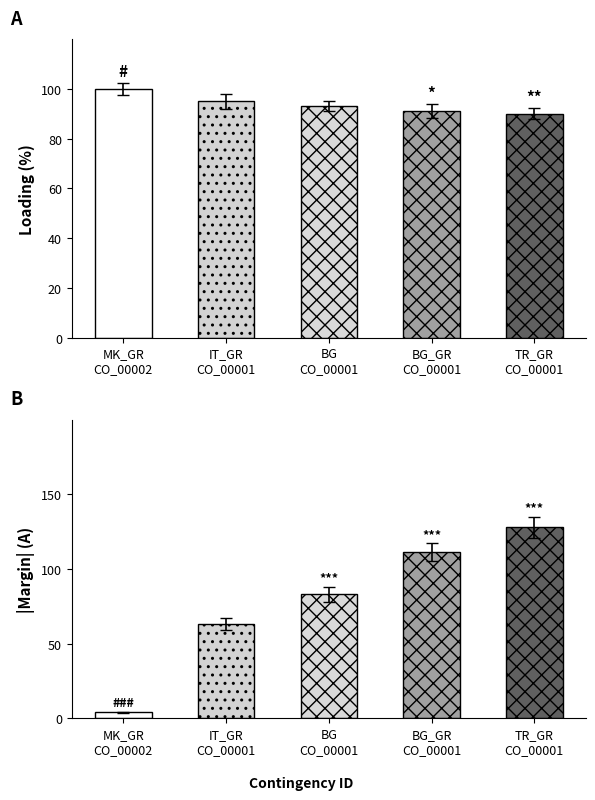

The value of Margin (A) at IT_GR
CO_00001 is 63. True or false?

True